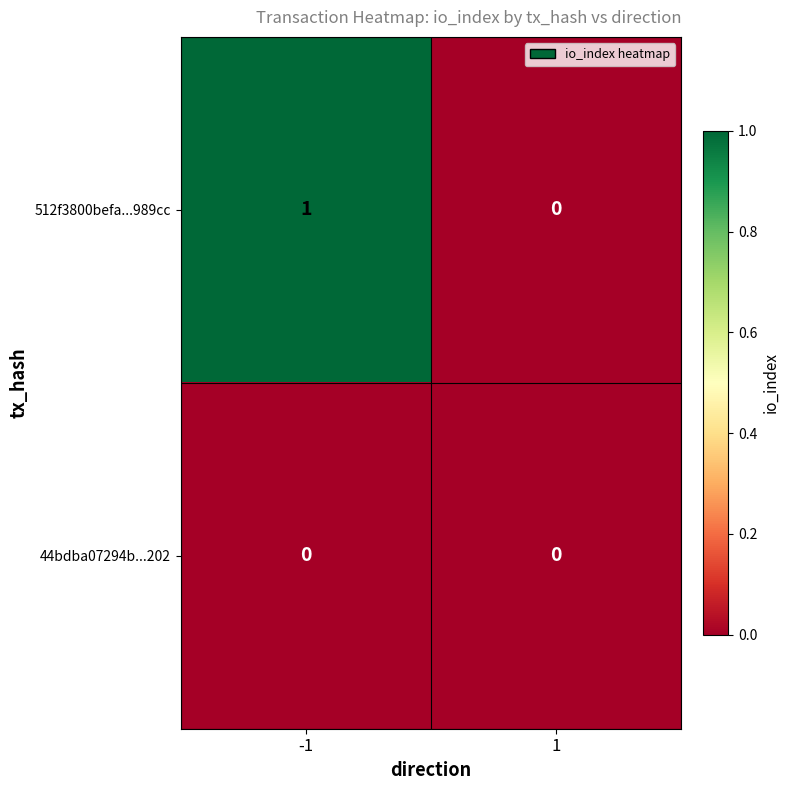

Which series changed the most between -1 and 1?

512f3800befa...989cc